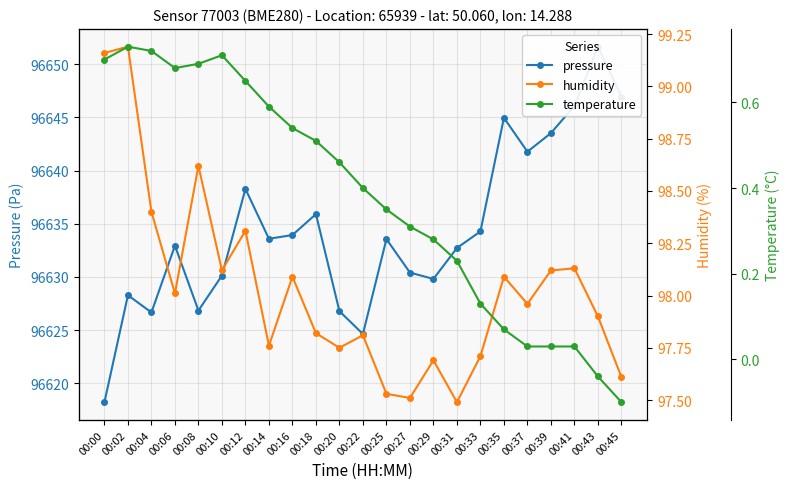

What are all the series names shown in the legend?

pressure, humidity, temperature